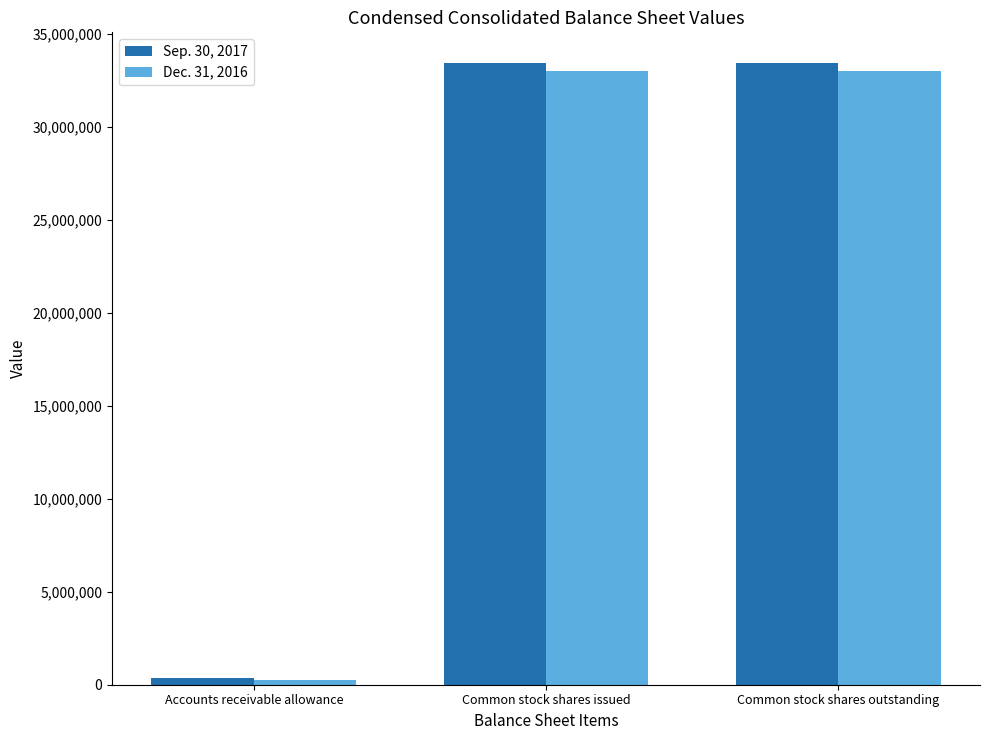

The Dec. 31, 2016 series shows 33008865 at Common stock shares issued. True or false?

True